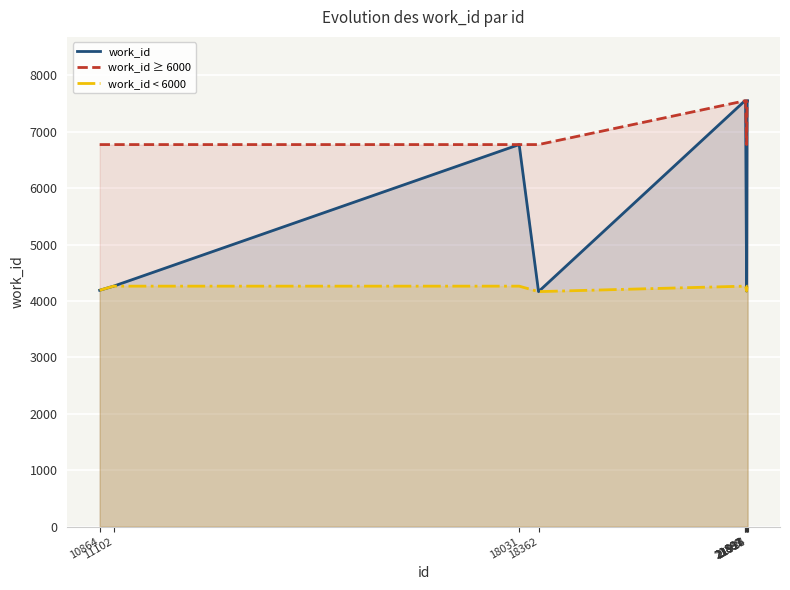

What is the smallest value displayed?

4167